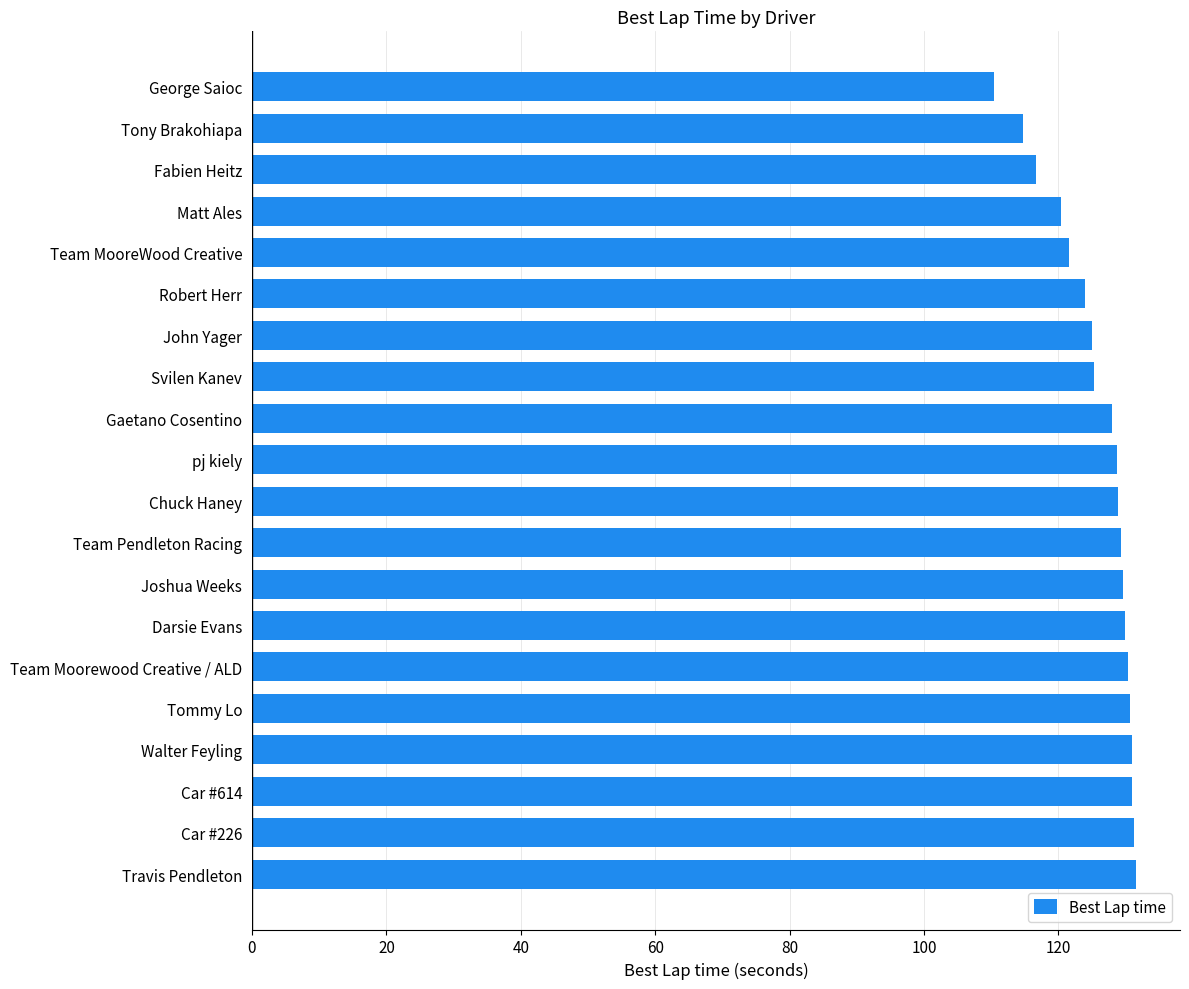

What is the smallest value displayed?

110.4